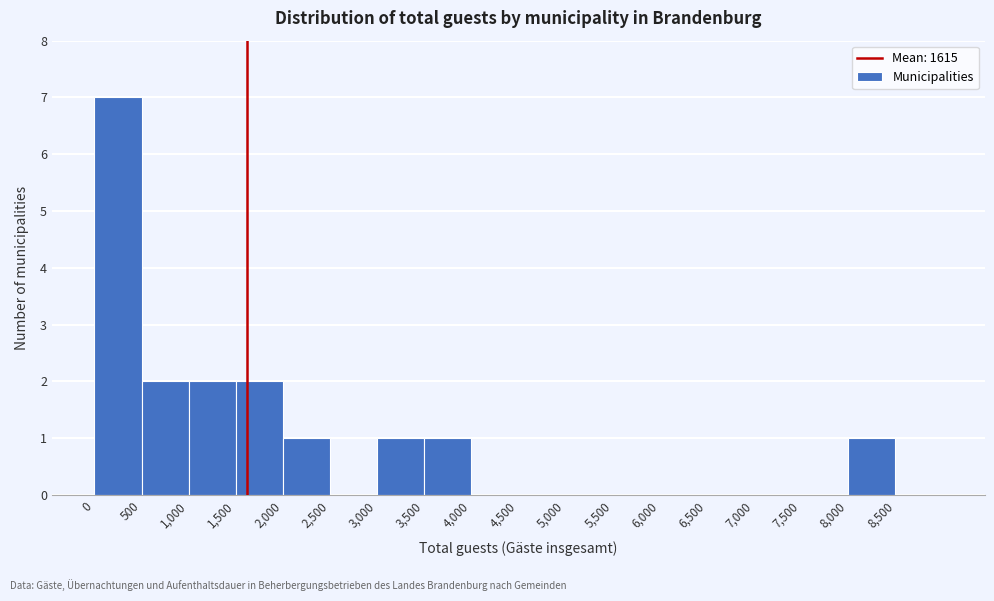

How tall is the bar that spans 3500 to 4000 on the x-axis? The values are not printed on the chart, so give them approximately, as read against the axis.

1